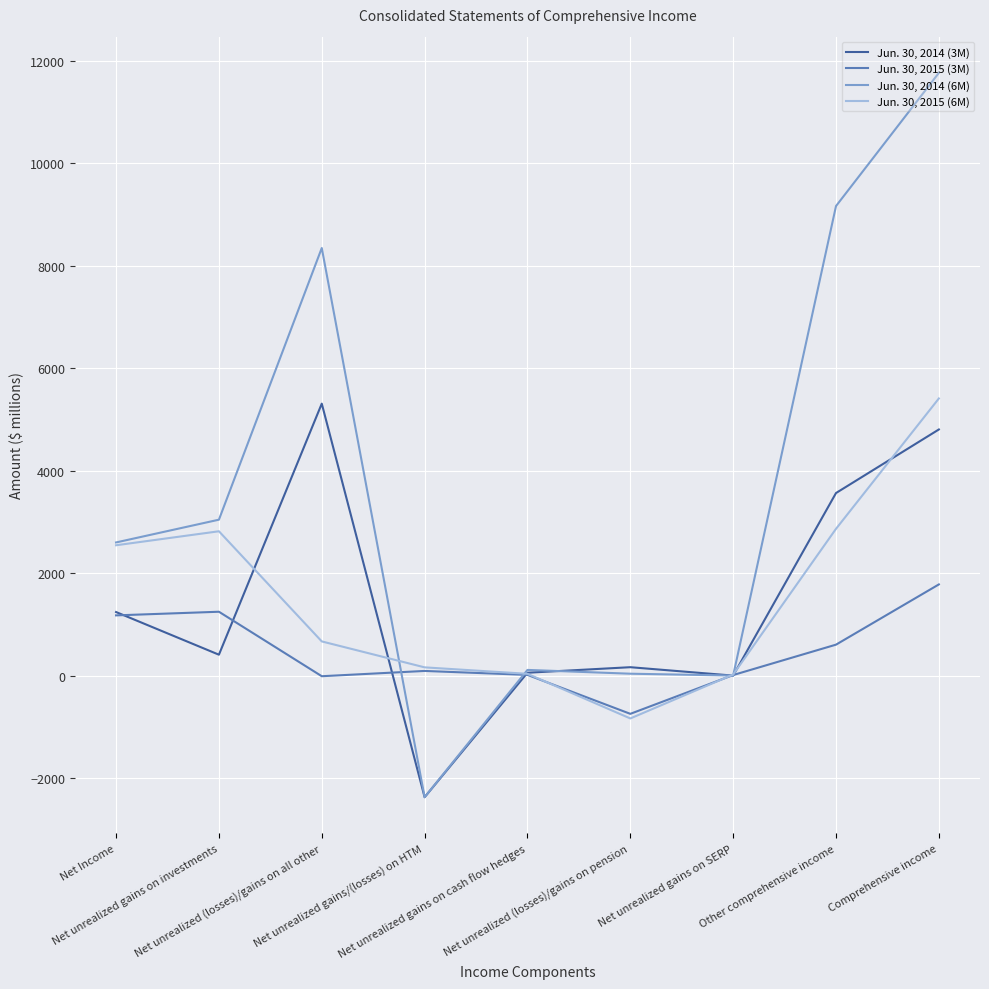

The Jun. 30, 2014 (6M) series shows -2372 at Net unrealized gains/(losses) on HTM. True or false?

True